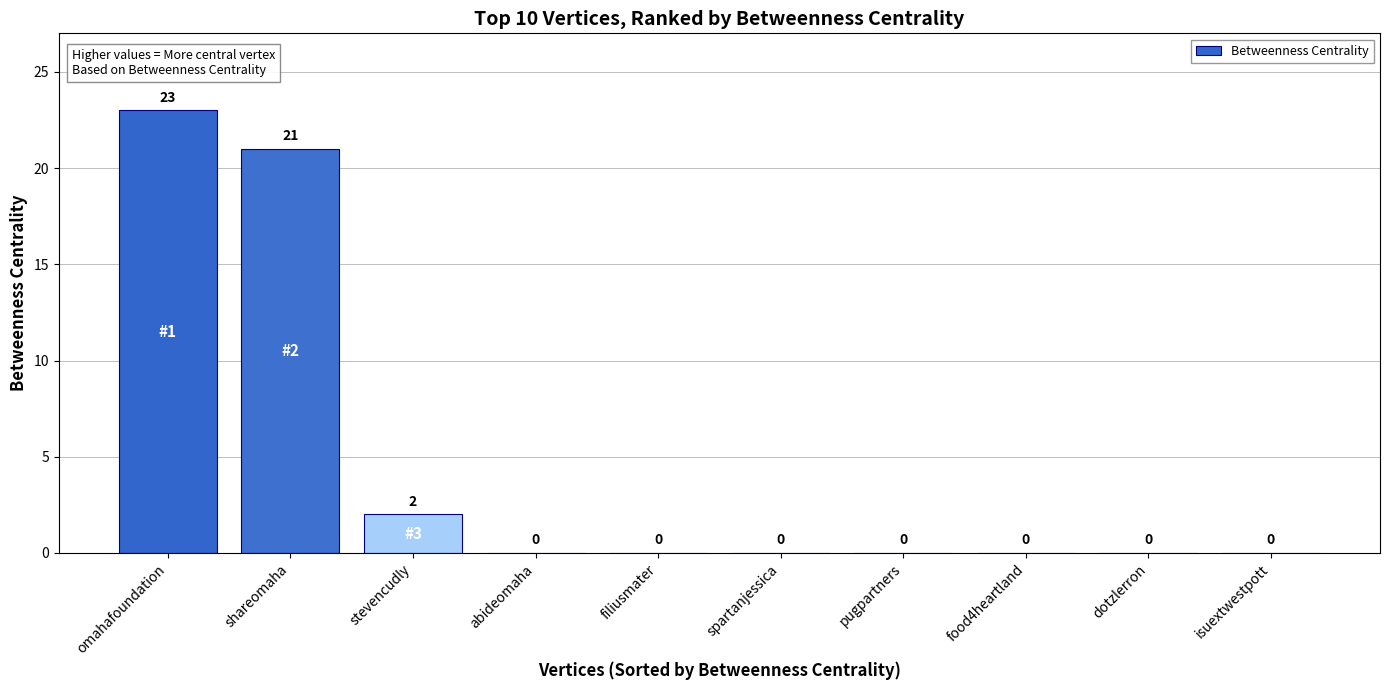

The value at pugpartners is -11. True or false?

False